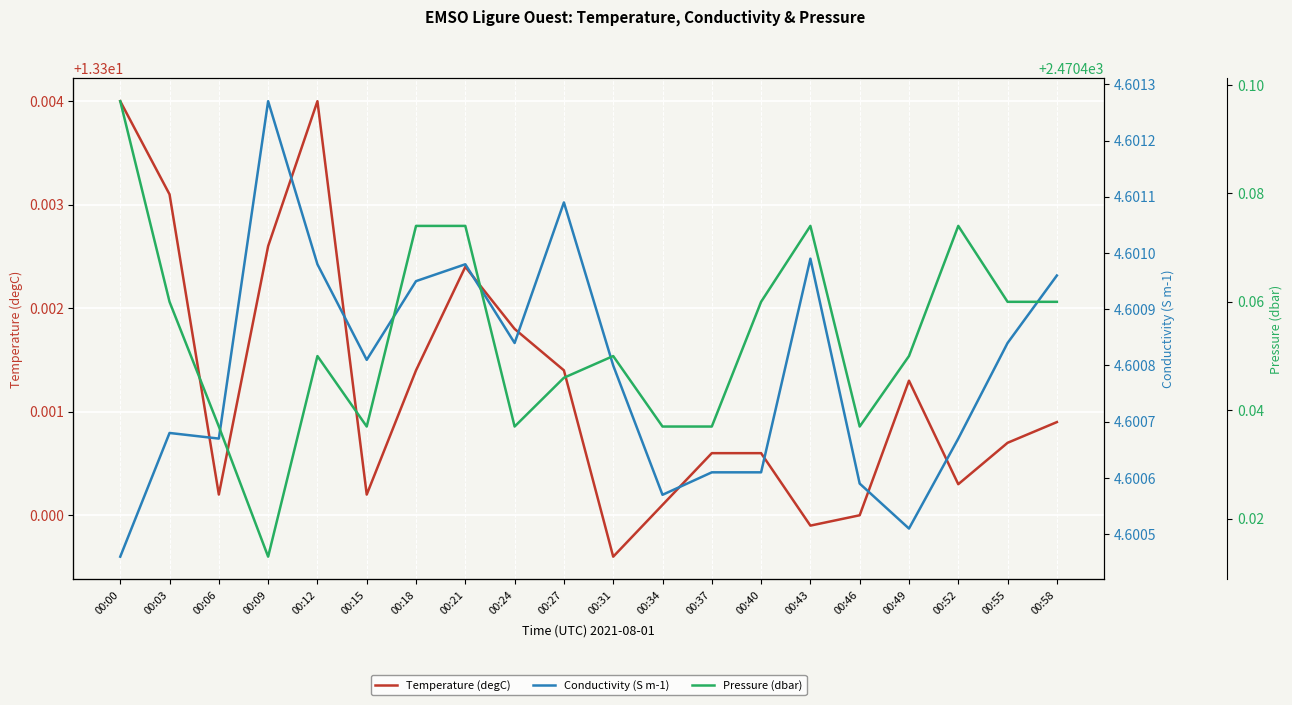

At which label is Temperature (degC) closest to 13?

00:31